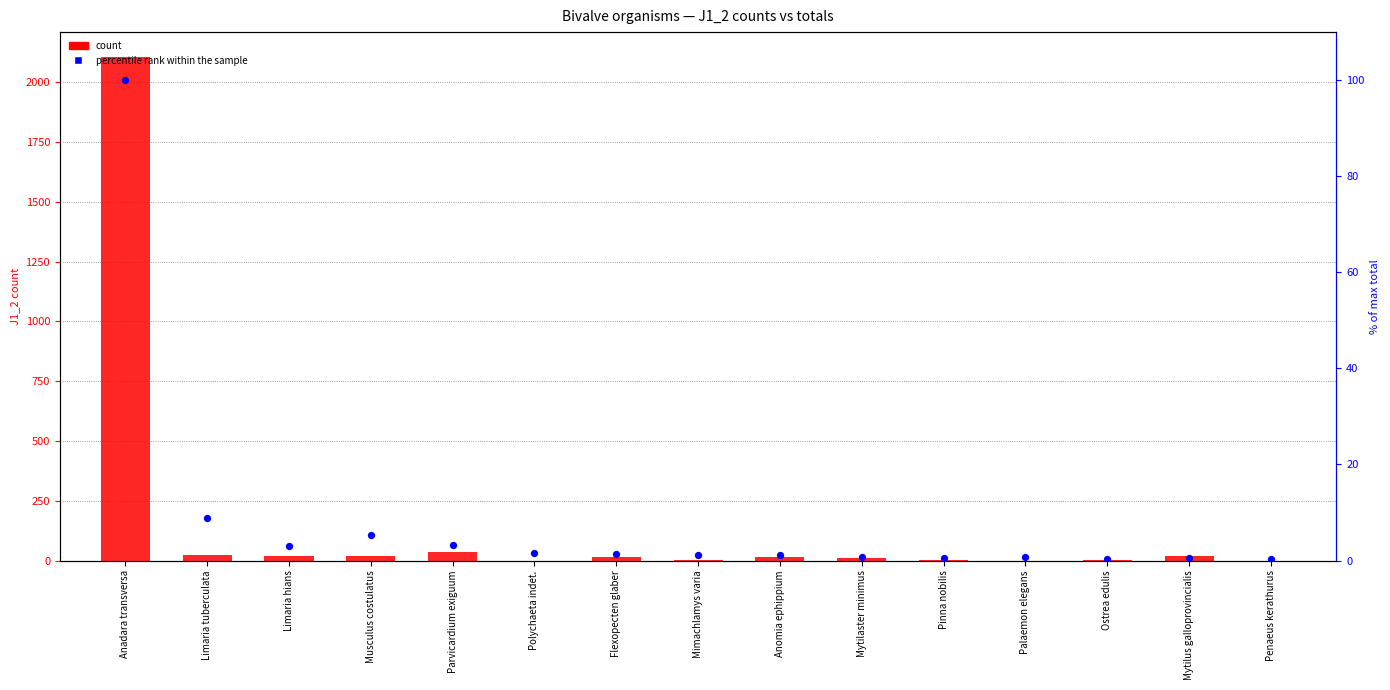

What are all the series names shown in the legend?

count, percentile rank within the sample